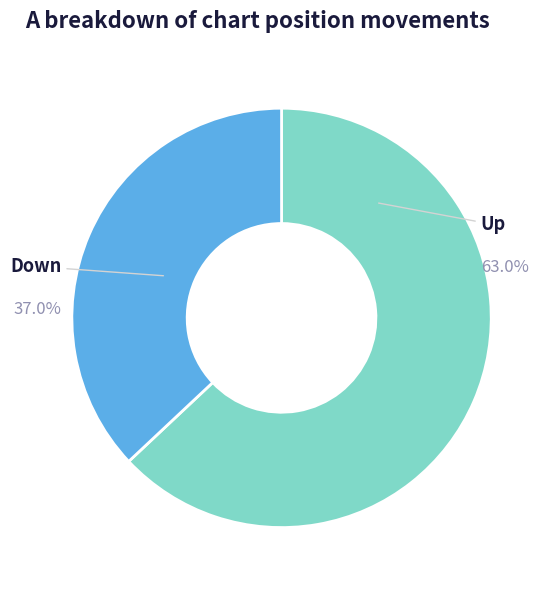

Is there any slice that represents more than half of the pie?

Yes